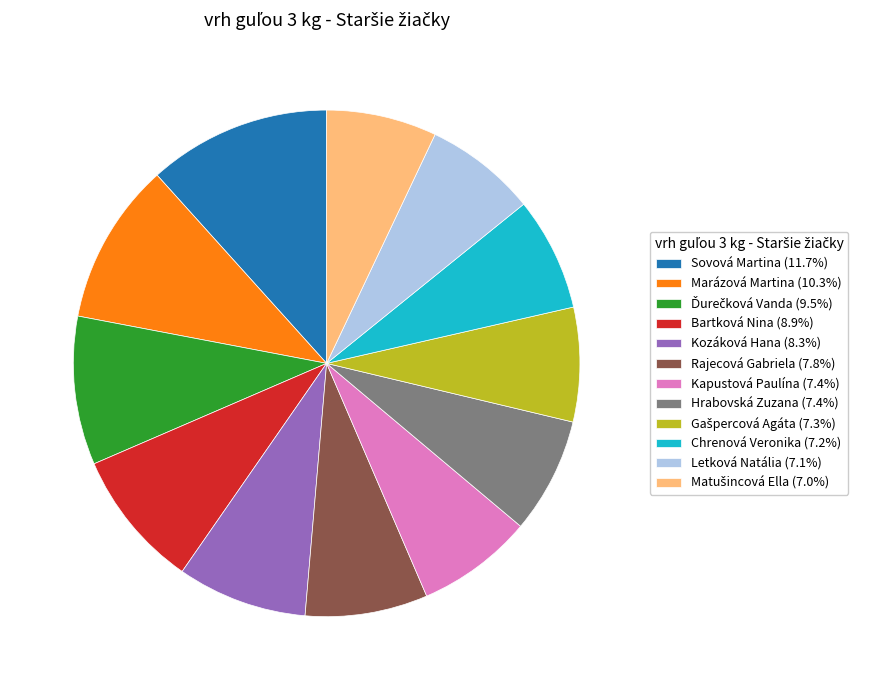

Is there a majority slice in this chart?

No